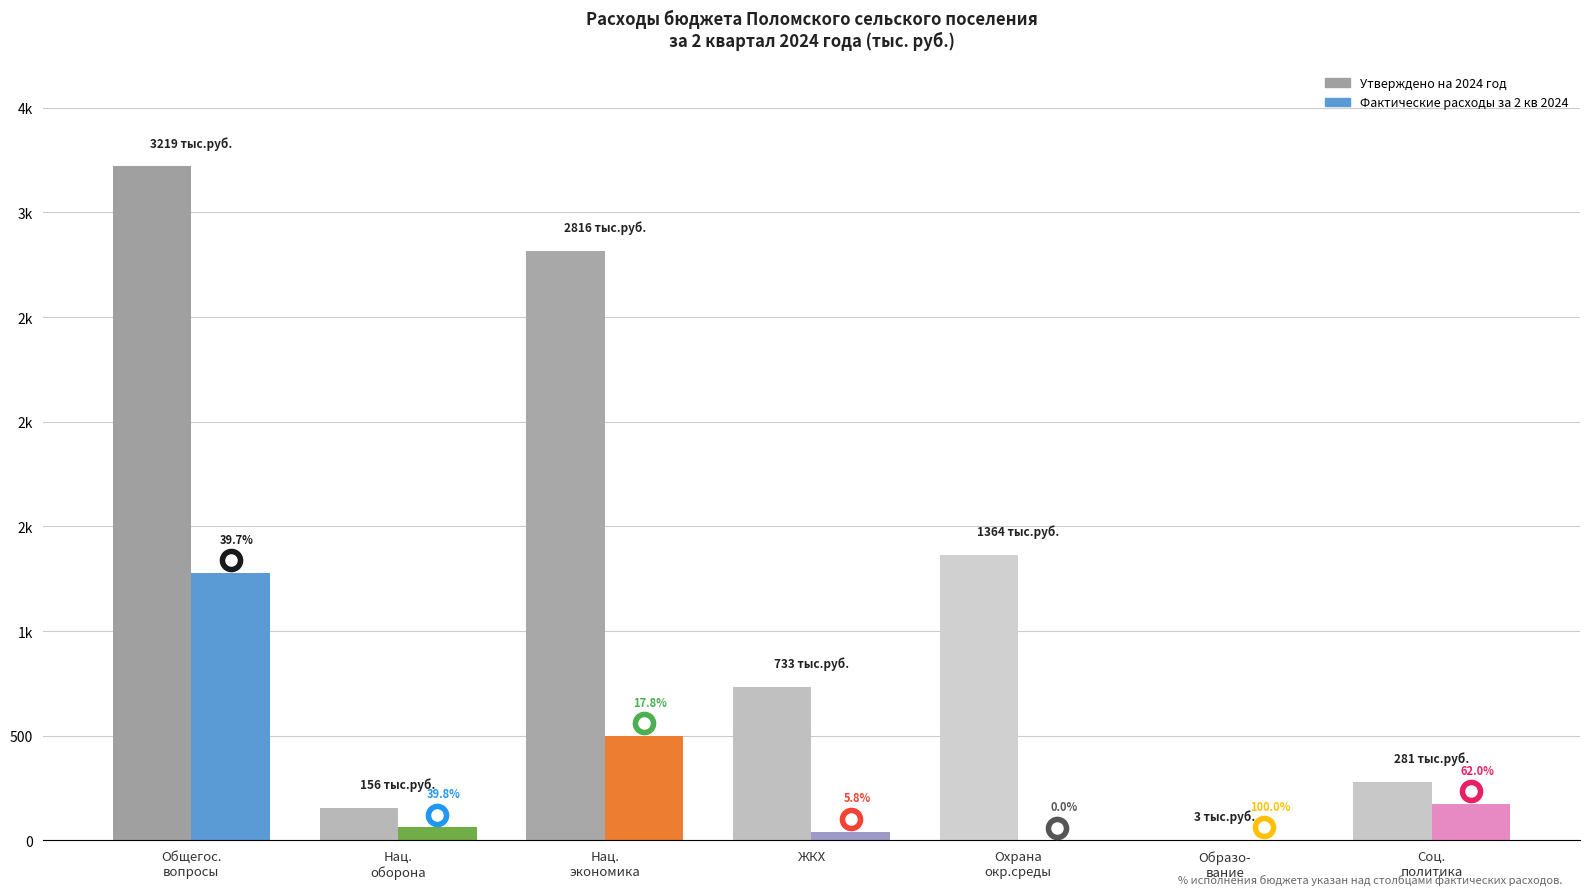

What is the highest value of the Фактические расходы за 2 кв 2024 series?

1278.0